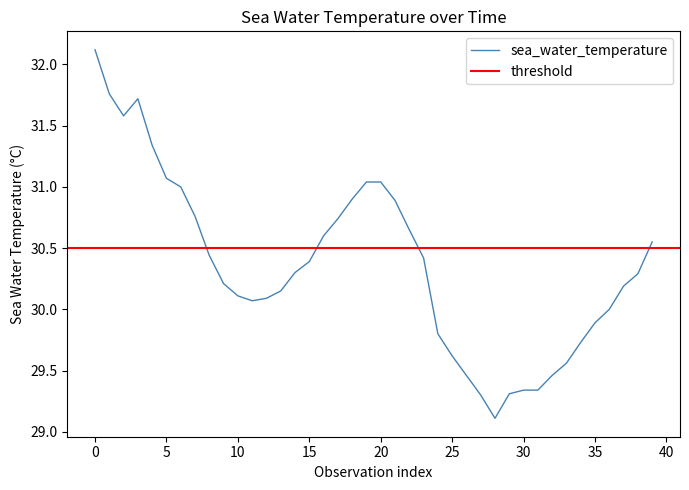

What is the highest value of the sea_water_temperature series?

32.1